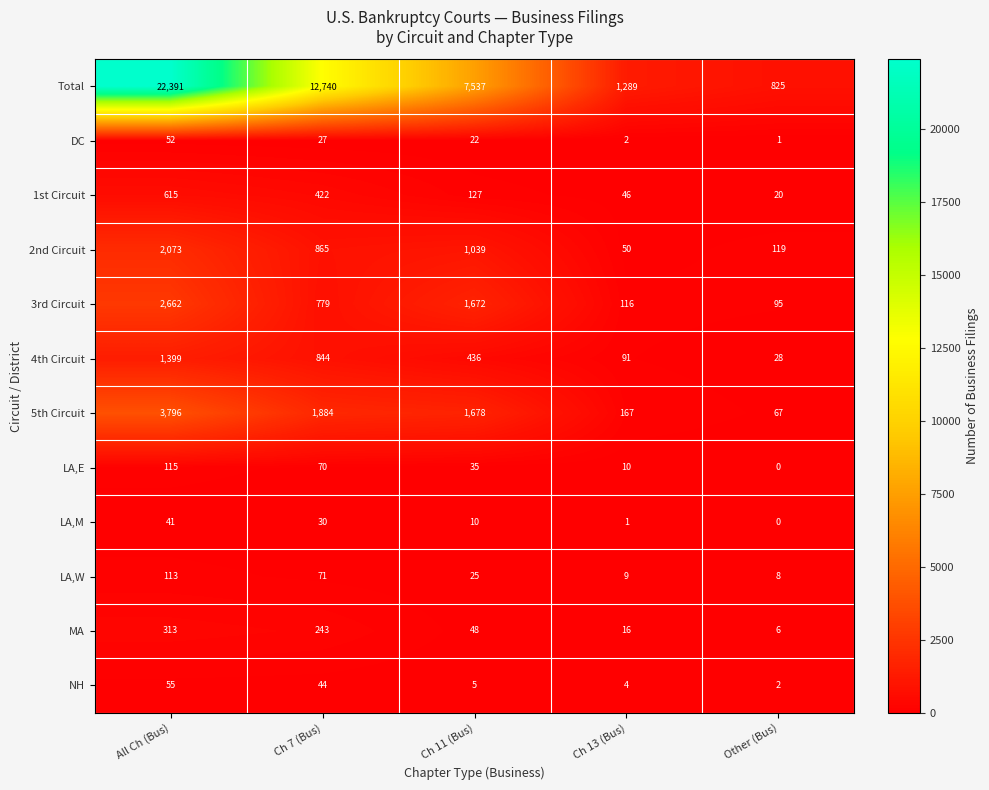

What is the spread (max minus min) of values at Ch 11 (Bus)?

7532